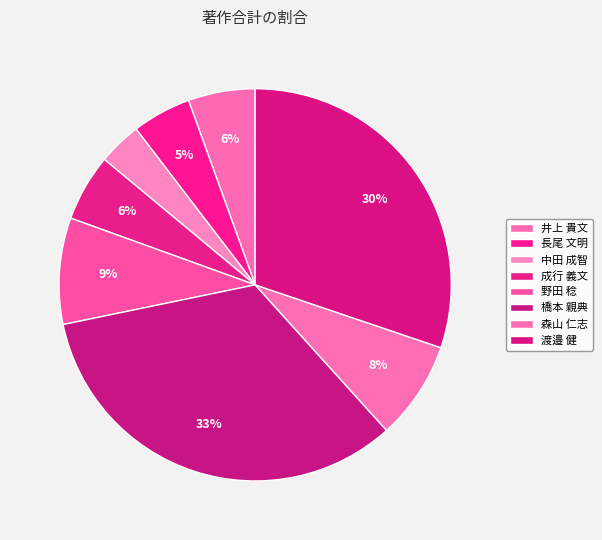

How many slices are in this pie chart?

8